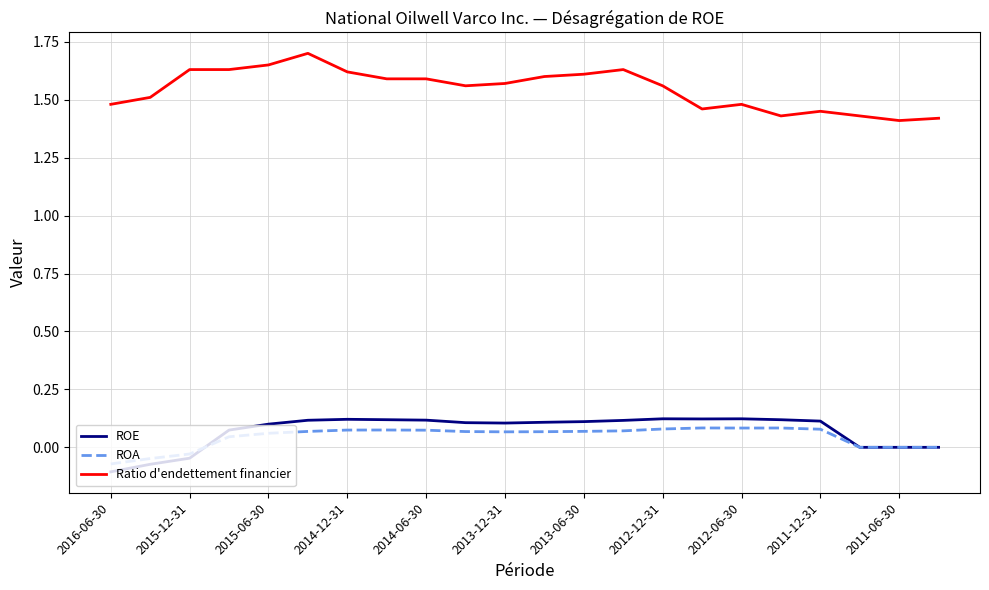

What is the highest value of the Ratio d'endettement financier series?

1.7